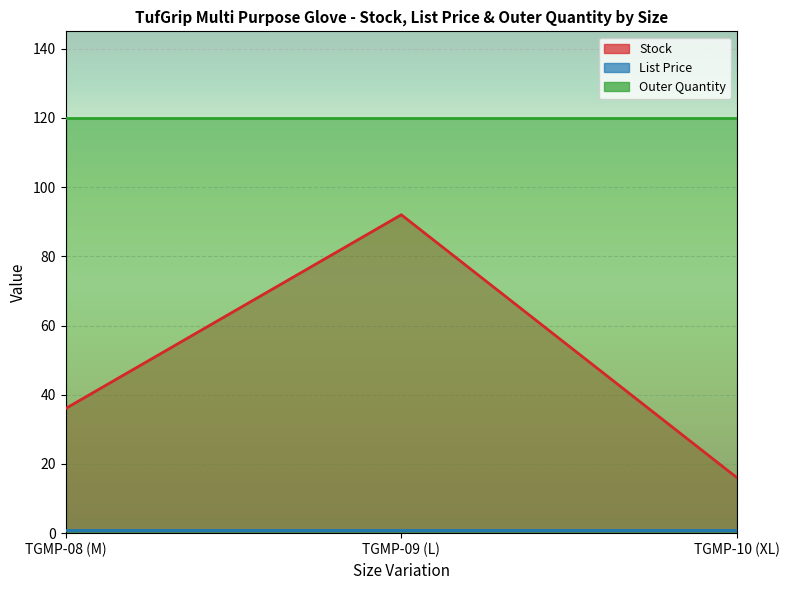

Reading left to right, extract all data points from this chart.

Stock: 36.0	92.0	16.0
List Price: 0.8	0.8	0.8
Outer Quantity: 120.0	120.0	120.0